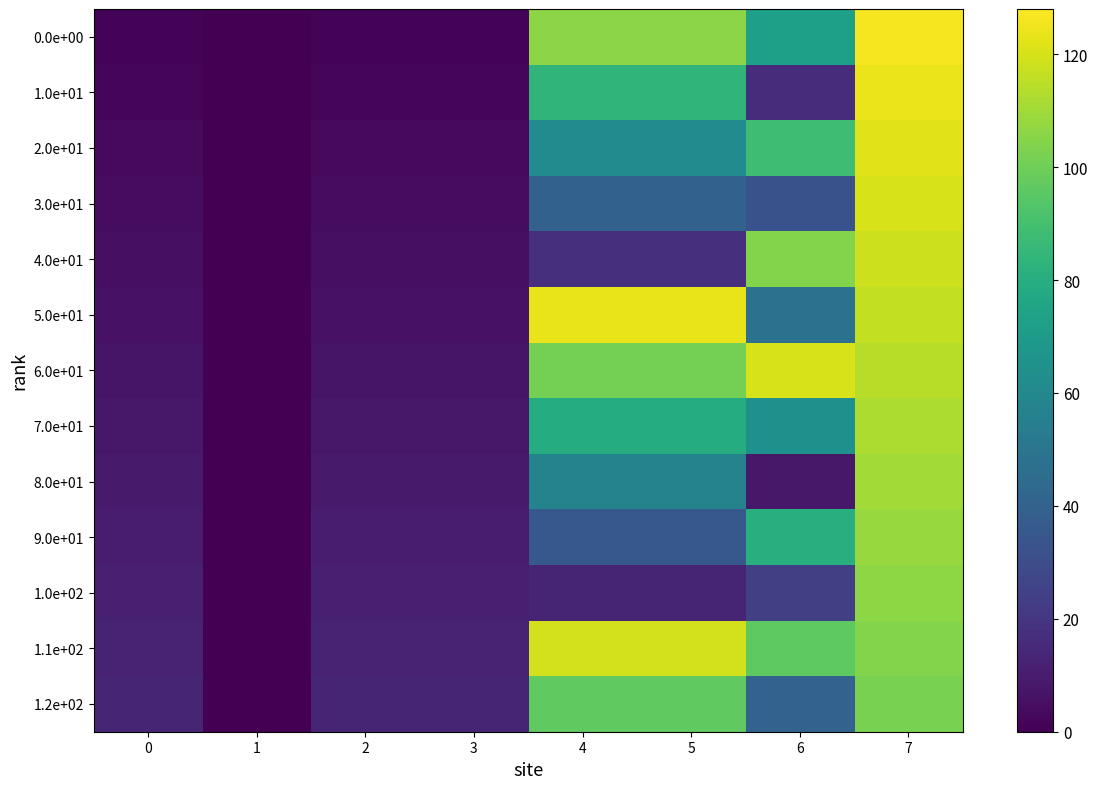

Reading left to right, list all the values displayed in this chart.

0.0e+00: 0=1.0	1=0.0	2=1.0	3=1.0	4=105.9	5=105.9	6=72.0	7=126.0
1.0e+01: 0=2.0	1=0.0	2=2.0	3=2.0	4=83.8	5=83.8	6=16.0	7=124.0
2.0e+01: 0=3.0	1=0.0	2=3.0	3=3.0	4=61.8	5=61.8	6=88.0	7=122.0
3.0e+01: 0=4.0	1=0.0	2=4.0	3=4.0	4=39.7	5=39.7	6=32.0	7=120.0
4.0e+01: 0=5.0	1=0.0	2=5.0	3=5.0	4=17.6	5=17.6	6=104.0	7=118.0
5.0e+01: 0=6.0	1=0.0	2=6.0	3=6.0	4=123.5	5=123.5	6=48.0	7=116.0
6.0e+01: 0=7.0	1=0.0	2=7.0	3=7.0	4=101.4	5=101.4	6=120.0	7=114.0
7.0e+01: 0=8.0	1=0.0	2=8.0	3=8.0	4=79.4	5=79.4	6=64.0	7=112.0
8.0e+01: 0=9.0	1=0.0	2=9.0	3=9.0	4=57.3	5=57.3	6=8.0	7=110.0
9.0e+01: 0=10.0	1=0.0	2=10.0	3=10.0	4=35.2	5=35.2	6=80.0	7=108.0
1.0e+02: 0=11.0	1=0.0	2=11.0	3=11.0	4=13.1	5=13.1	6=24.0	7=106.0
1.1e+02: 0=12.0	1=0.0	2=12.0	3=12.0	4=119.0	5=119.0	6=96.0	7=104.0
1.2e+02: 0=13.0	1=0.0	2=13.0	3=13.0	4=97.0	5=97.0	6=40.0	7=102.0